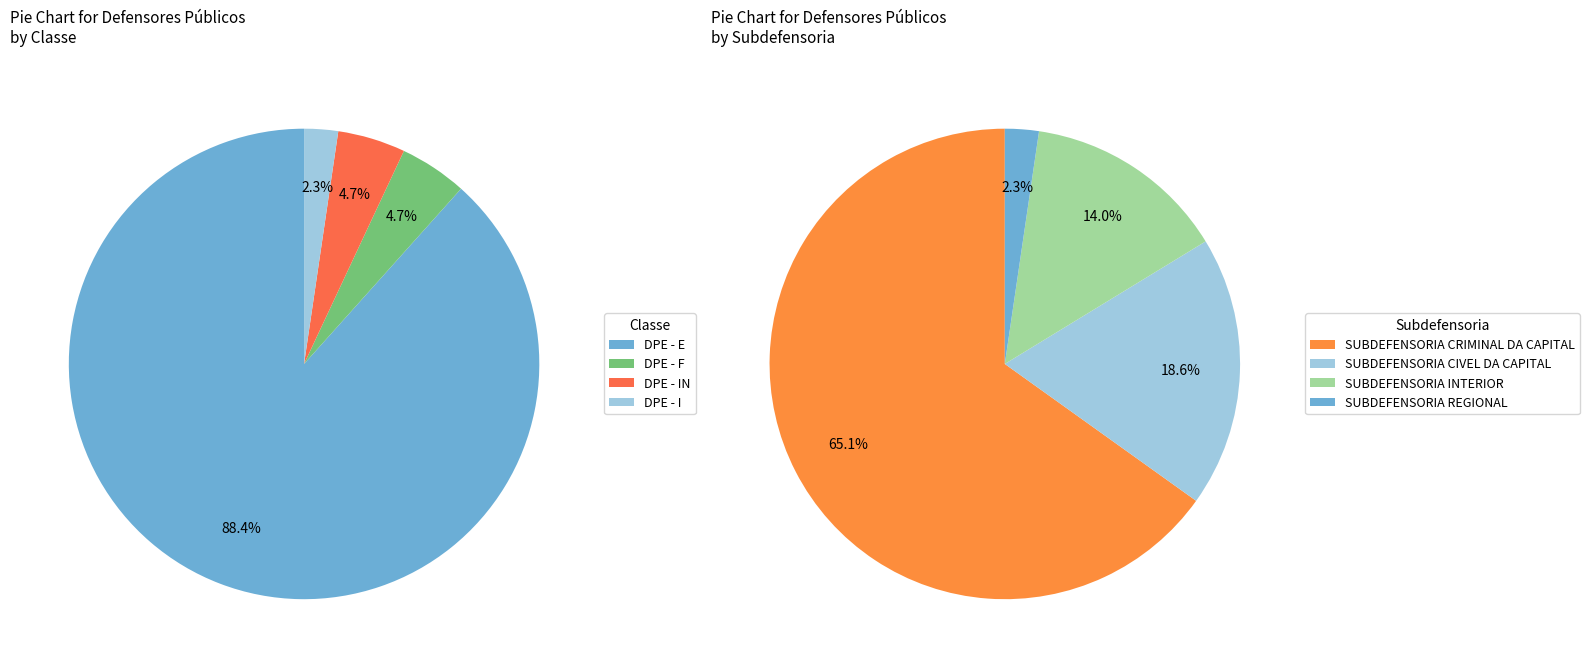

Is it true that DPE - I is 2% of the pie?

True